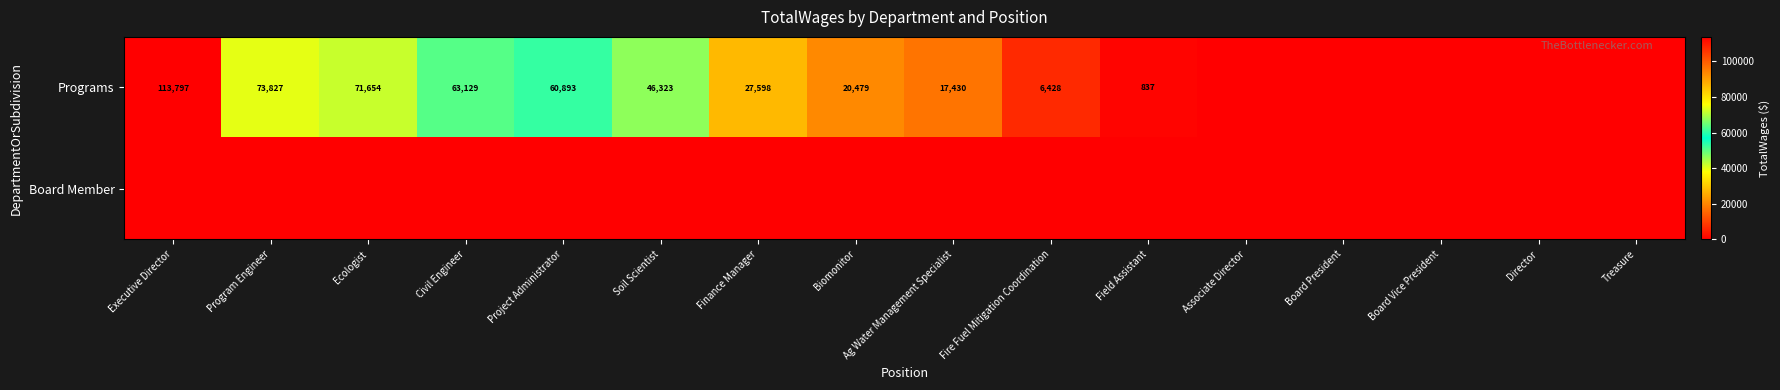

The Programs series shows 16678 at Ecologist. True or false?

False